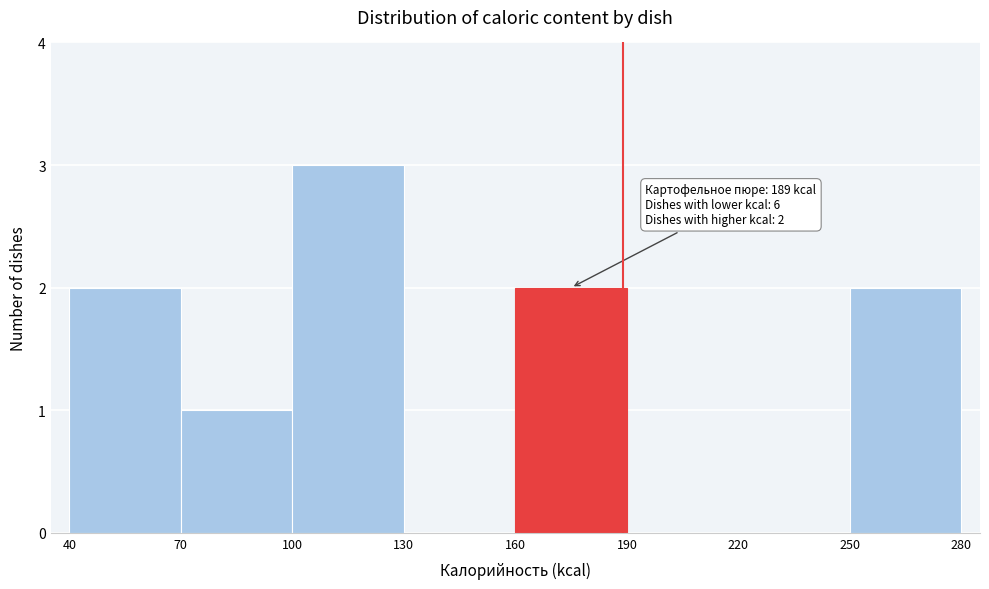

Over which range of the x-axis is the bar tallest?

100 to 130